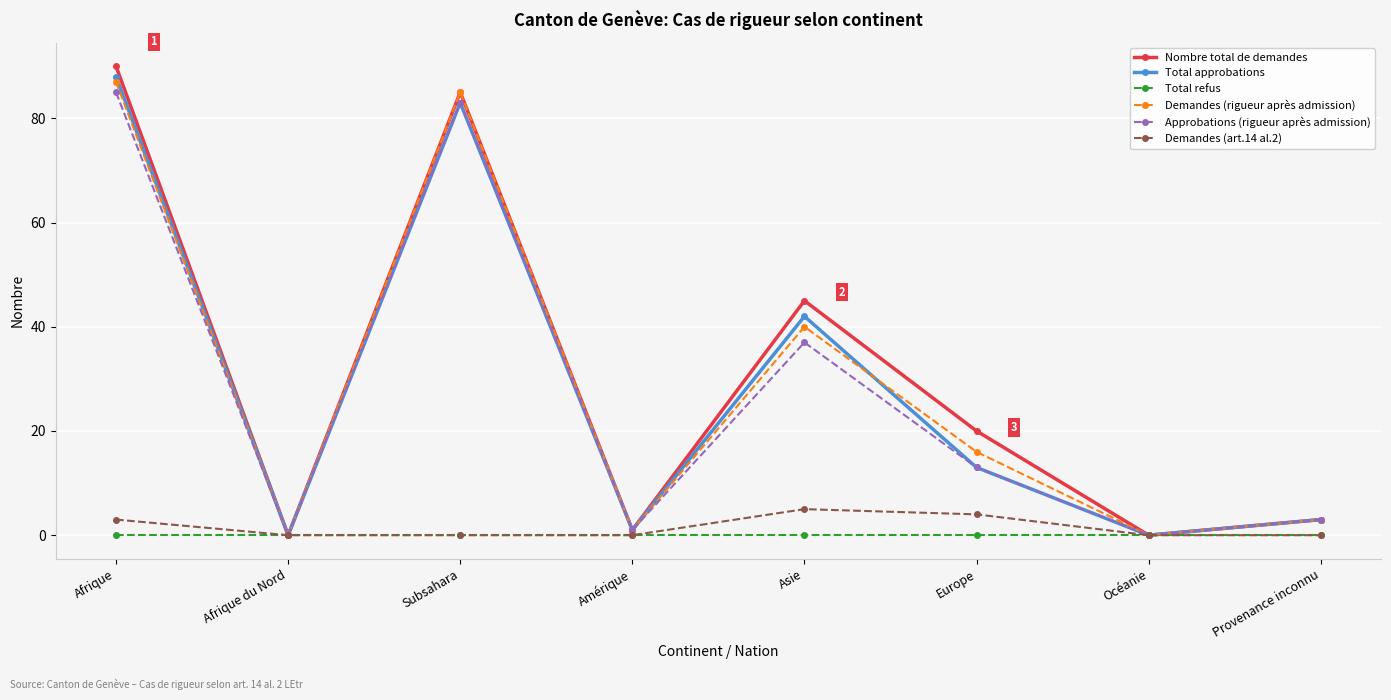

Reading right to left, what are all the values shown in this chart?

Nombre total de demandes: 3	0	20	45	1	85	0	90
Total approbations: 3	0	13	42	1	83	0	88
Total refus: 0	0	0	0	0	0	0	0
Demandes (rigueur après admission): 3	0	16	40	1	85	0	87
Approbations (rigueur après admission): 3	0	13	37	1	83	0	85
Demandes (art.14 al.2): 0	0	4	5	0	0	0	3